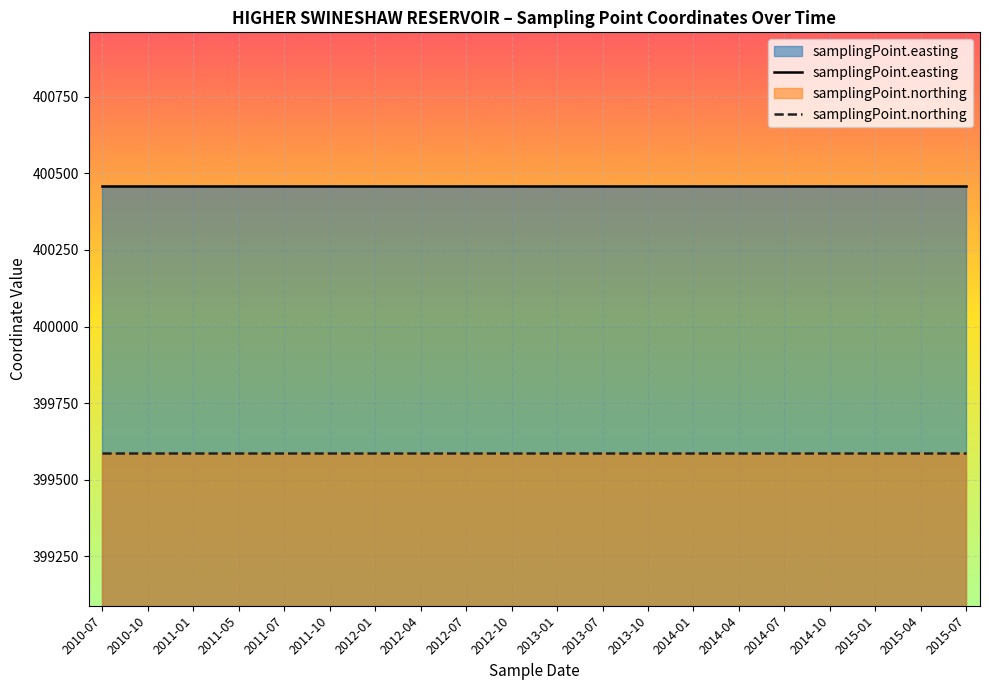

What is the difference between the highest and lowest values at 2013-07?

871